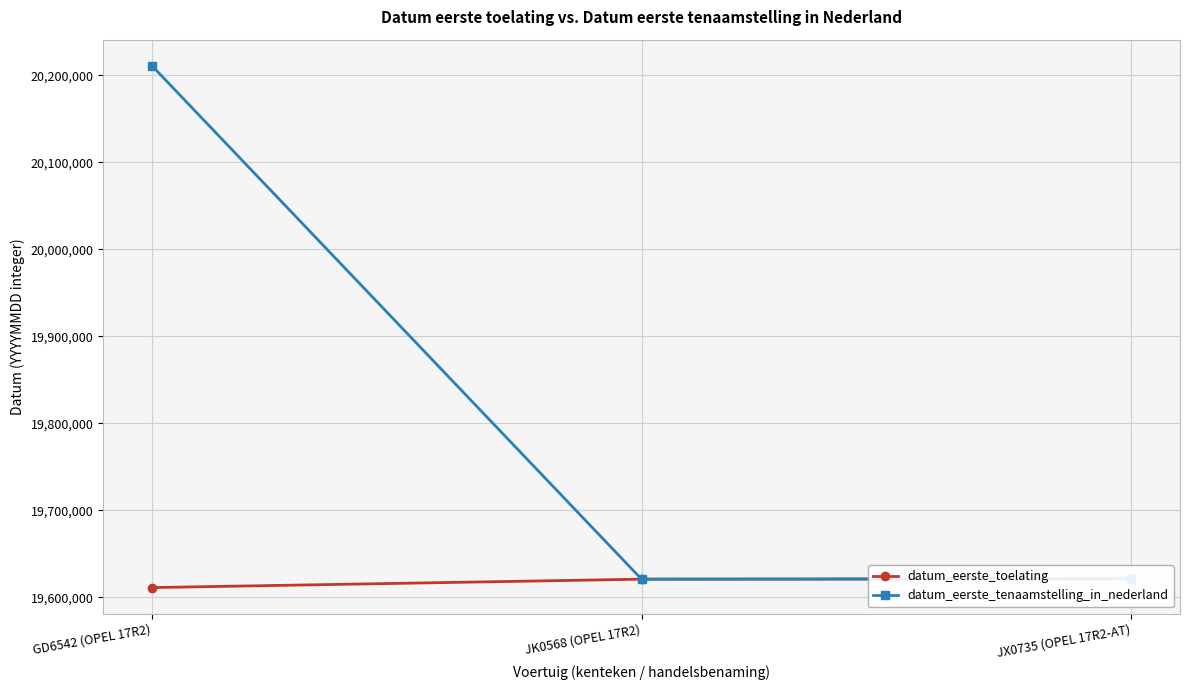

At which label is datum_eerste_tenaamstelling_in_nederland closest to 19915814?

JX0735 (OPEL 17R2-AT)